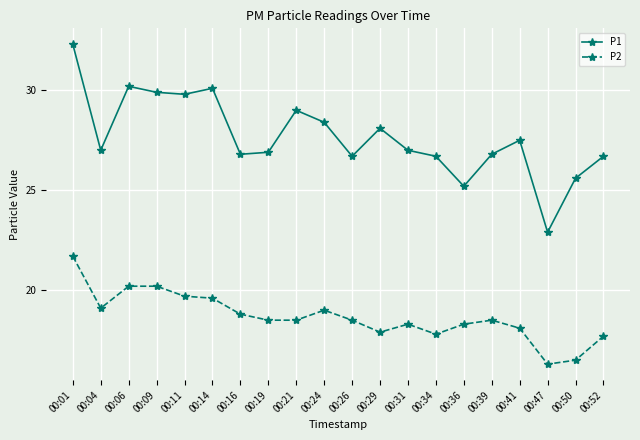

True or false: P1 and P2 intersect in this chart.

False